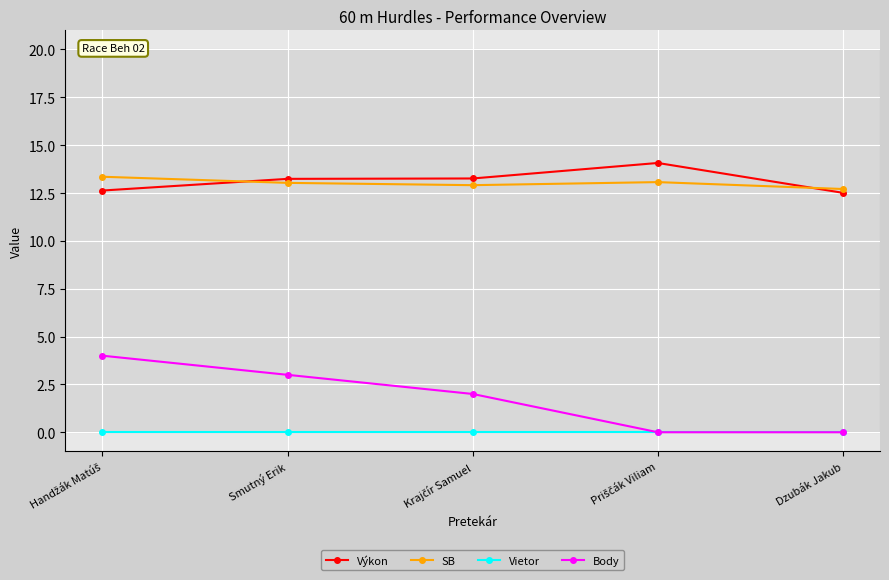

What is the maximum value shown in the chart?

14.1